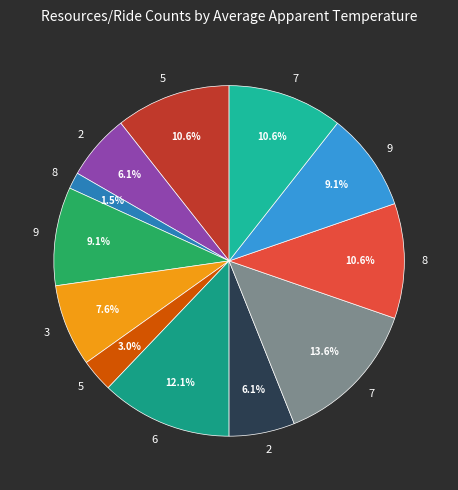

Count the number of slices in the pie.

12